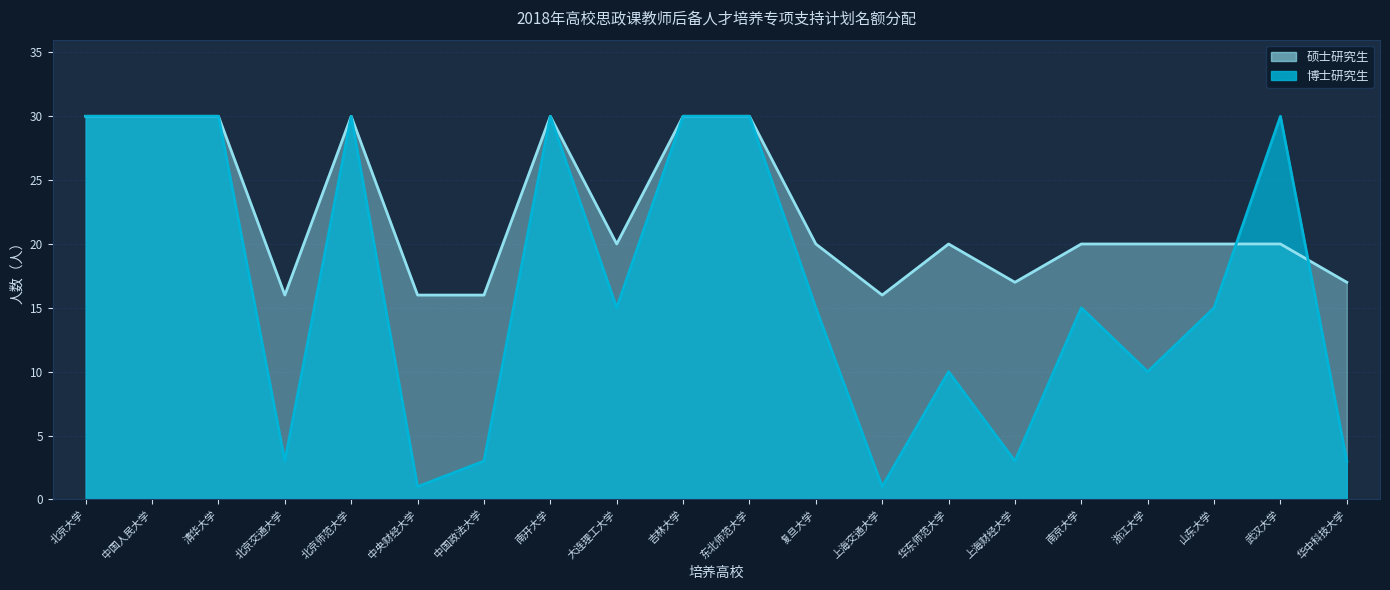

What value does the 硕士研究生 series have at 武汉大学, to the nearest 10?

20